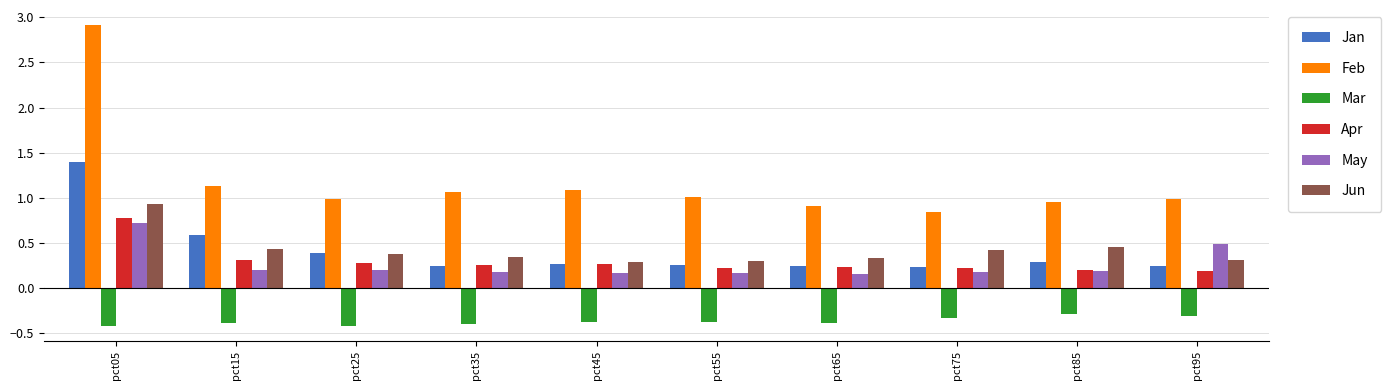

How many groups of bars are there?

10